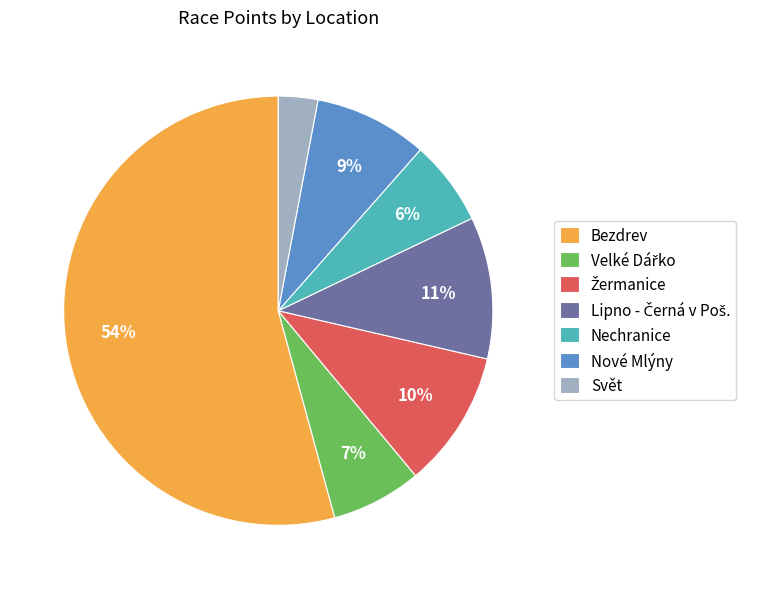

How many segments does this pie chart have?

7